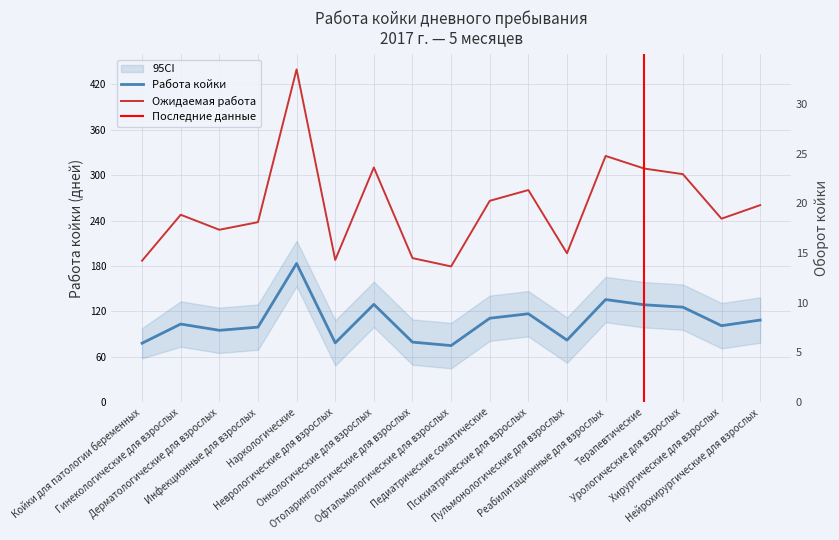

True or false: Работа койки and Оборот койки cross at least once.

False